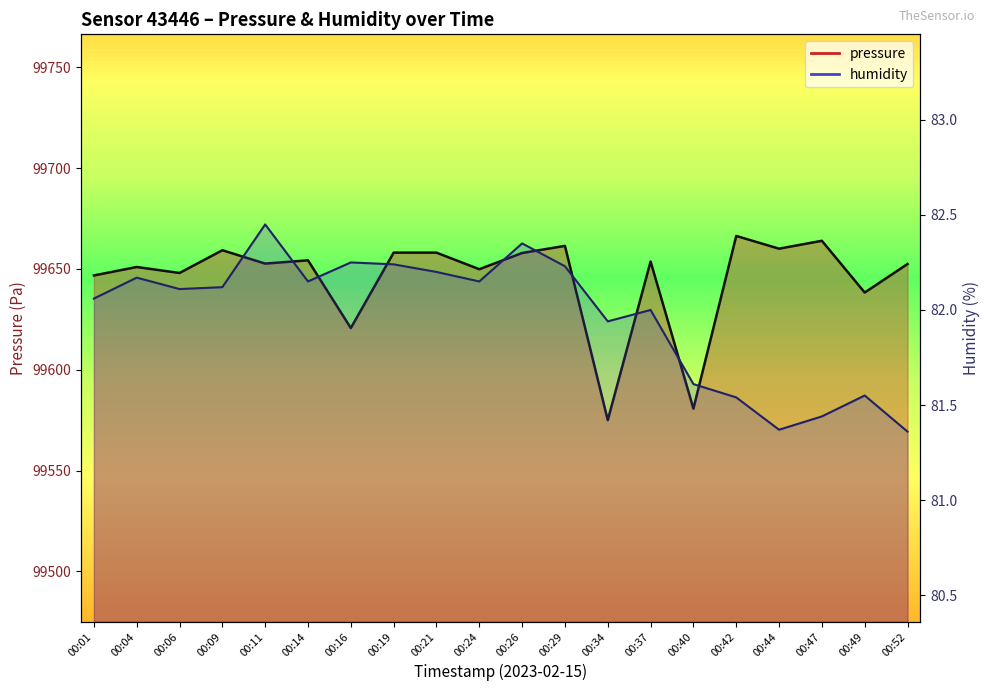

What are all the series names shown in the legend?

pressure, humidity